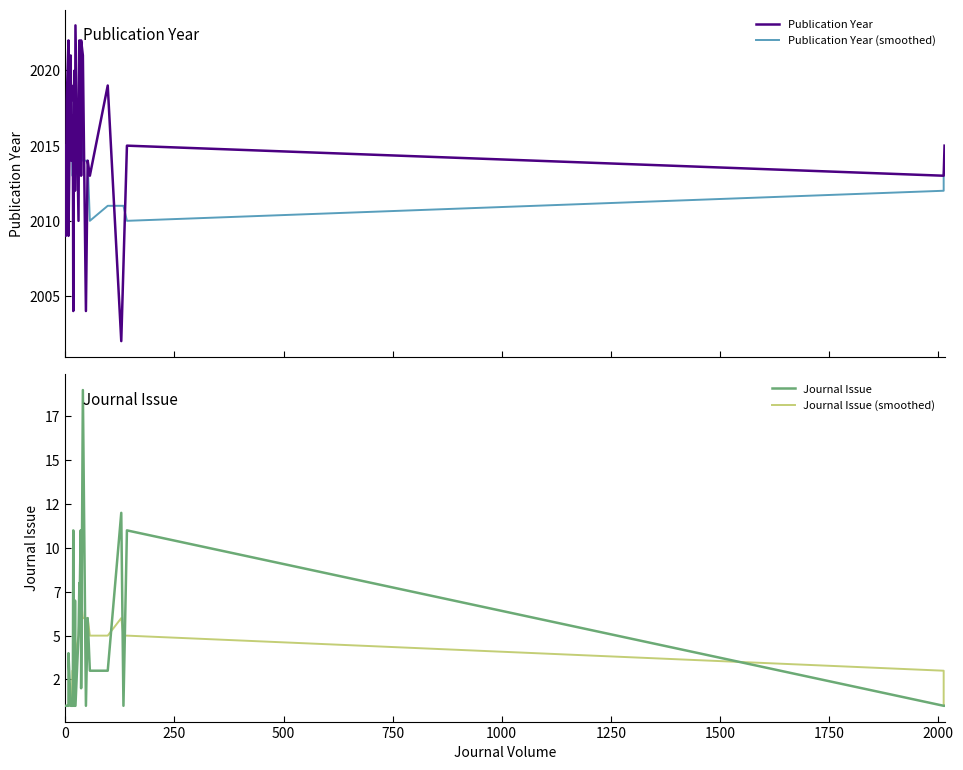

Rank the series by their maximum value, from highest to lowest.

Publication Year, Publication Year (smoothed), Journal Issue, Journal Issue (smoothed)